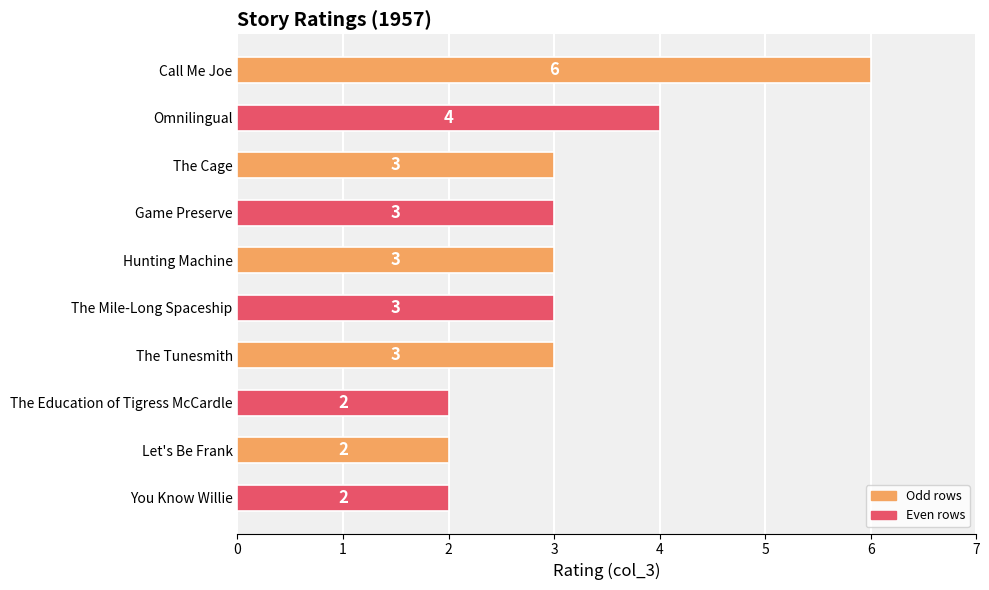

What is the average value?

3